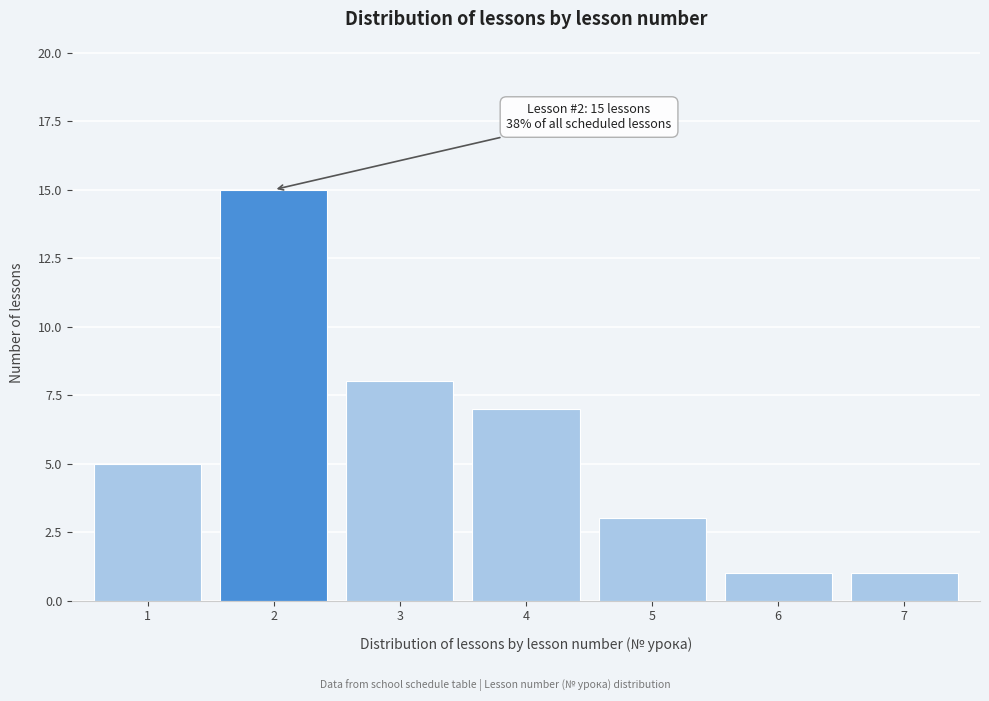

Reading left to right, transcribe all the data shown in this chart.

1=5	2=15	3=8	4=7	5=3	6=1	7=1